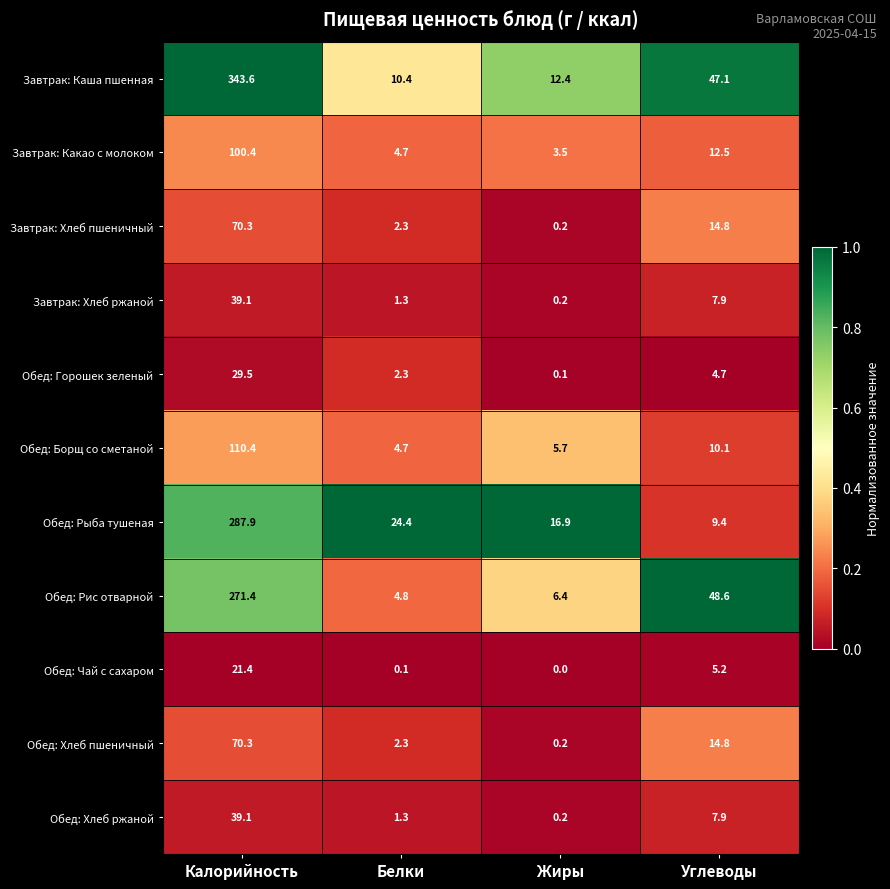

Where is Обед: Горошек зеленый nearest to the value 14?

Углеводы